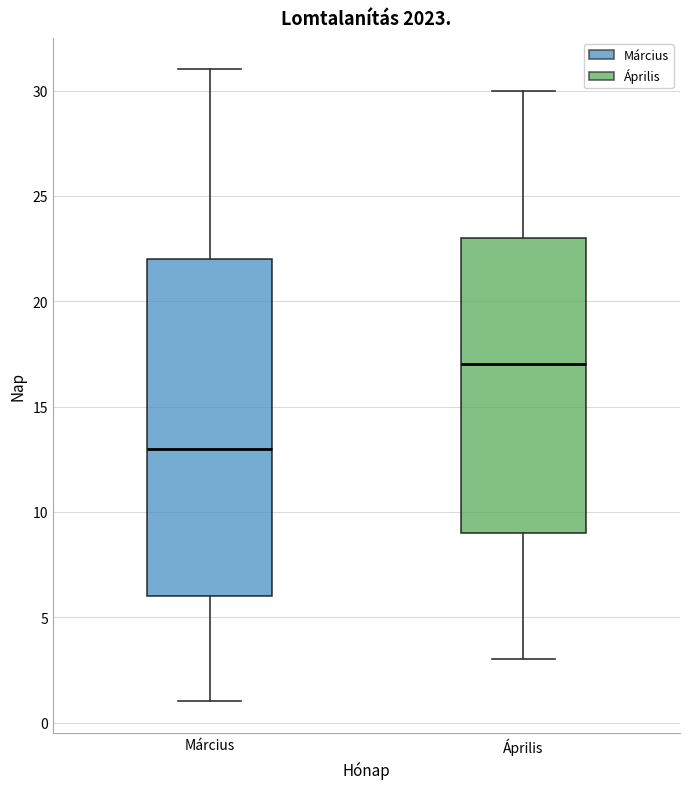

Reading left to right, read every box against the y-axis: the position of its median line, the range the box covers, and the ends of its whiskers. The values are not printed on the chart, so give them approximately, as read against the axis.

Március: median 13, box 6 to 22, whiskers 1 to 31
Április: median 17, box 9 to 23, whiskers 3 to 30